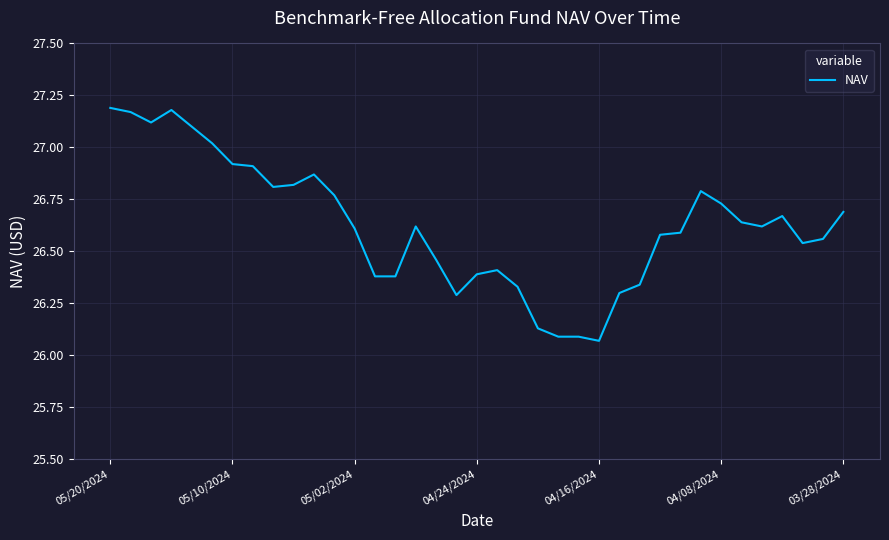

What is the difference between the maximum and minimum values?

1.1